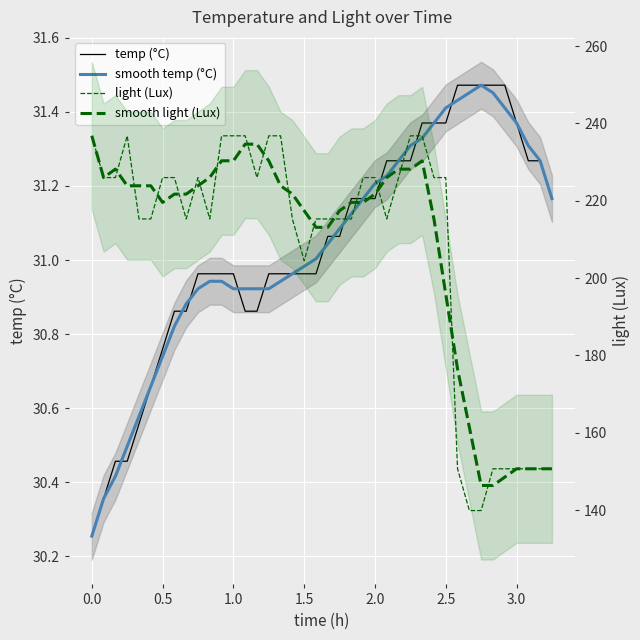

Rank the series by their maximum value, from highest to lowest.

light (Lux), smooth light (Lux), temp (°C), smooth temp (°C)